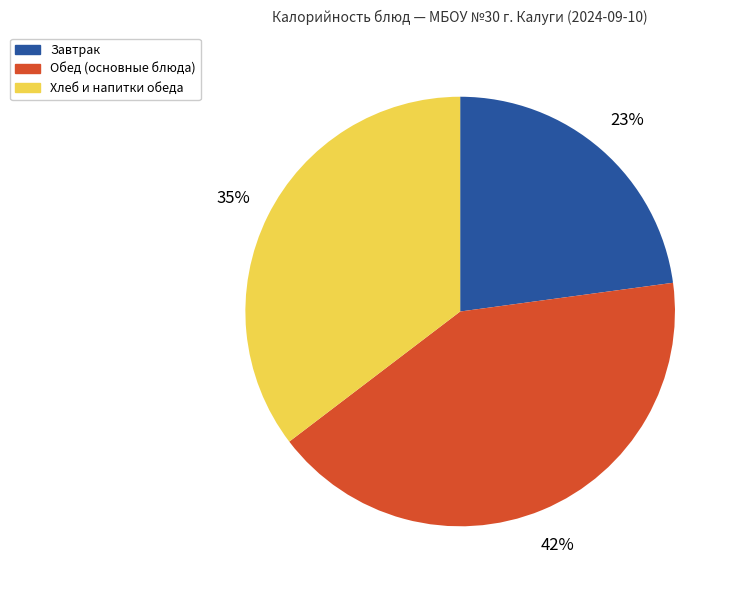

To the nearest percent, what is the average slice percentage?

33%